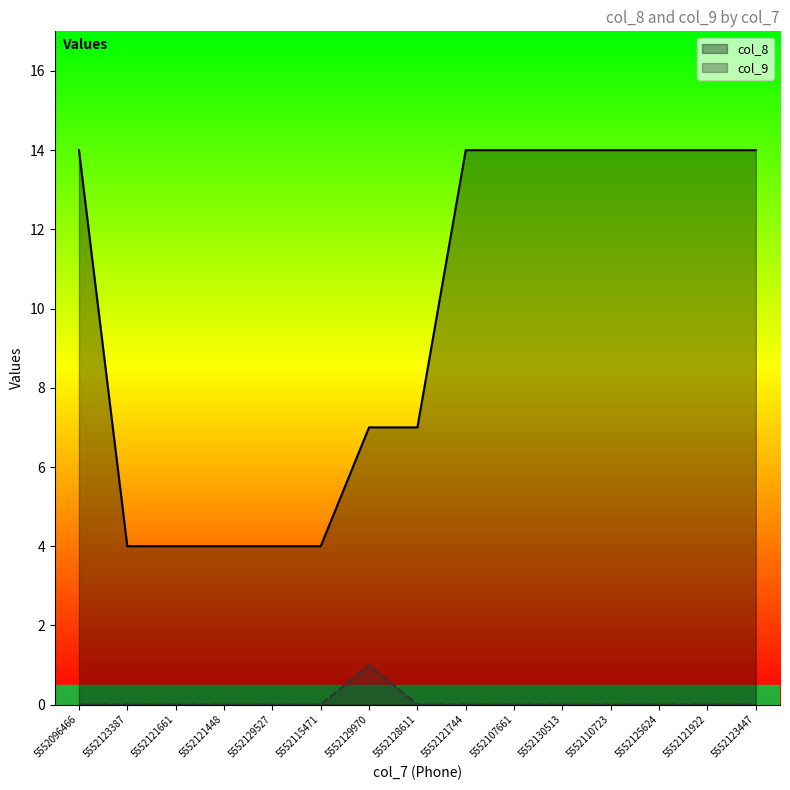

Which category has the lowest value in the col_8 series?

5552123387